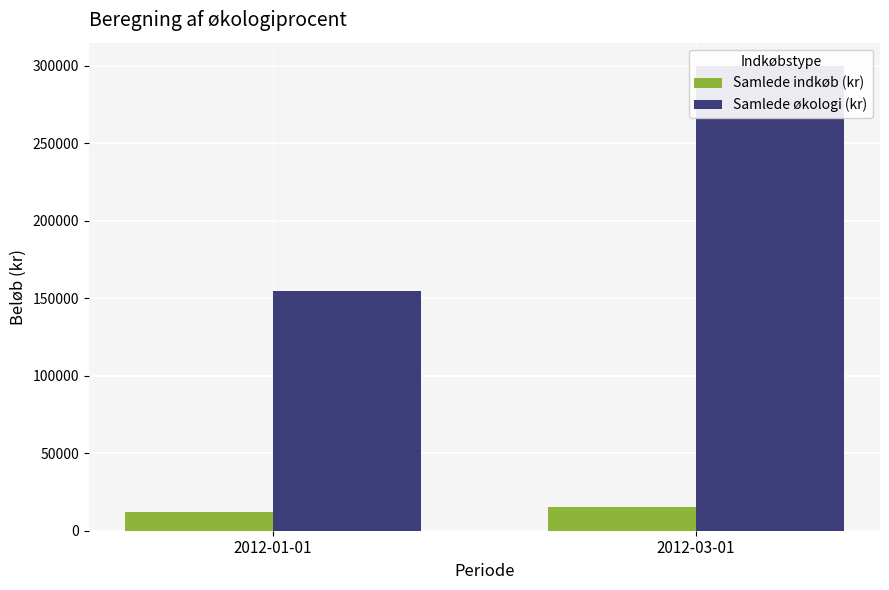

What are all the series names shown in the legend?

Samlede indkøb (kr), Samlede økologi (kr)